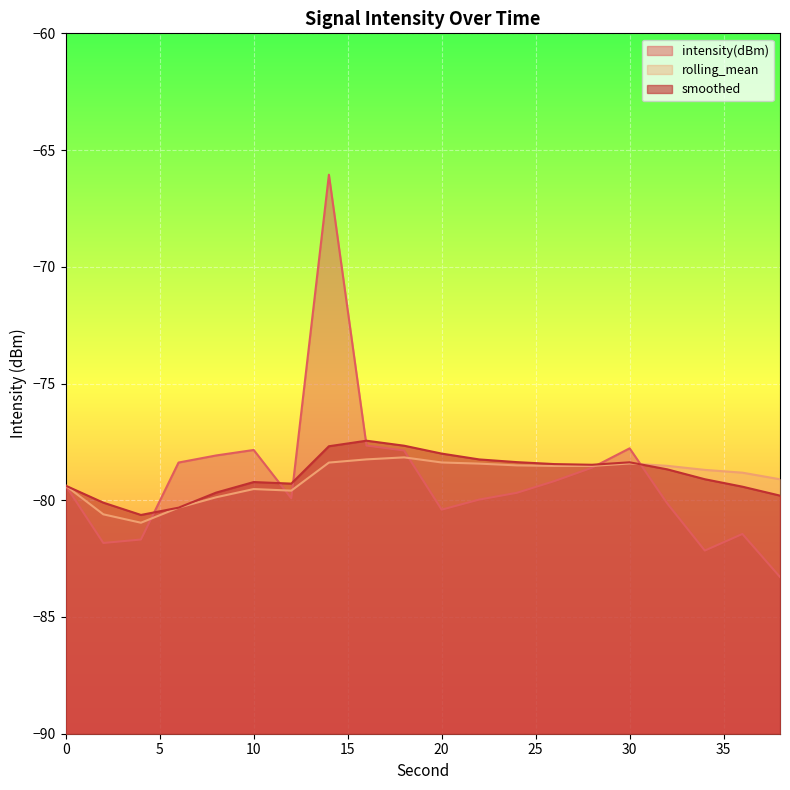

How many lines are shown in the chart?

3